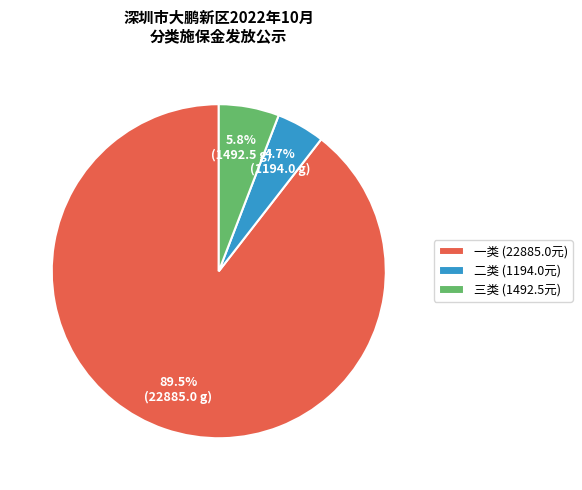

Is the sum of 二类 (1194.0元) and 一类 (22885.0元) greater than half?

Yes